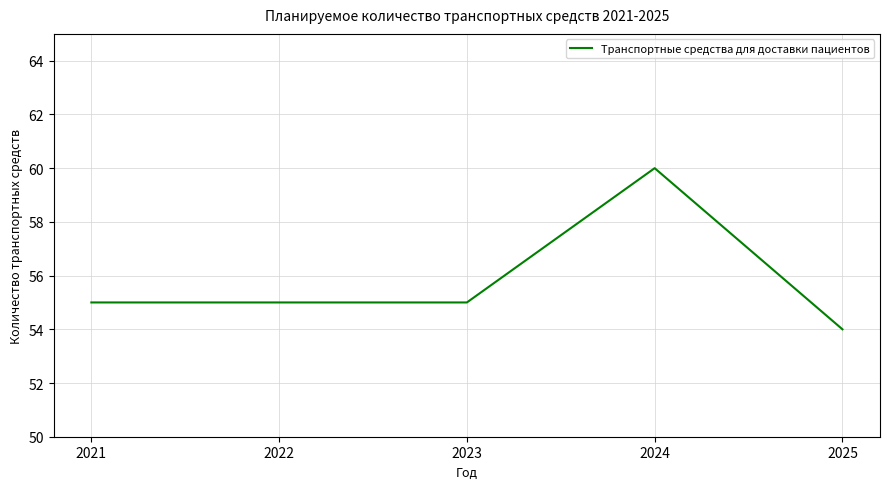

True or false: the data has more than 2 interior local peaks.

False